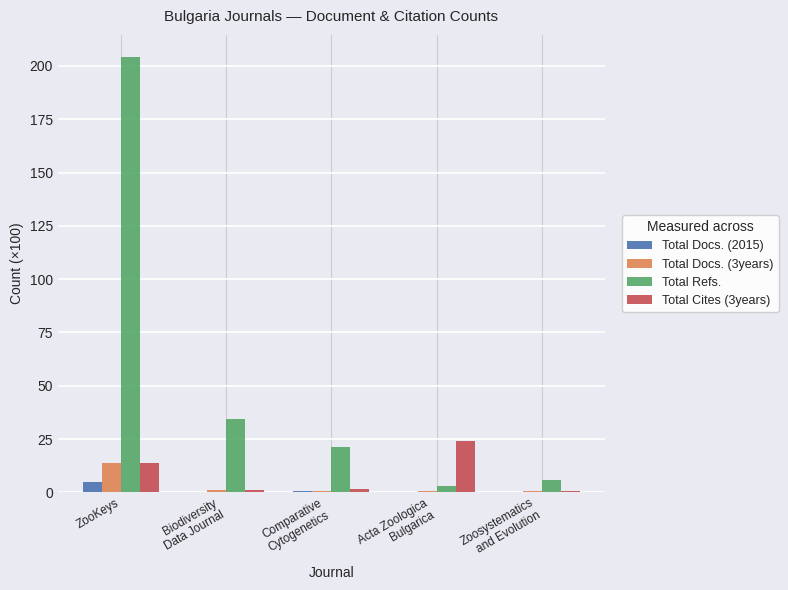

What is the approximate value of Total Docs. (2015) at ZooKeys?

5.0